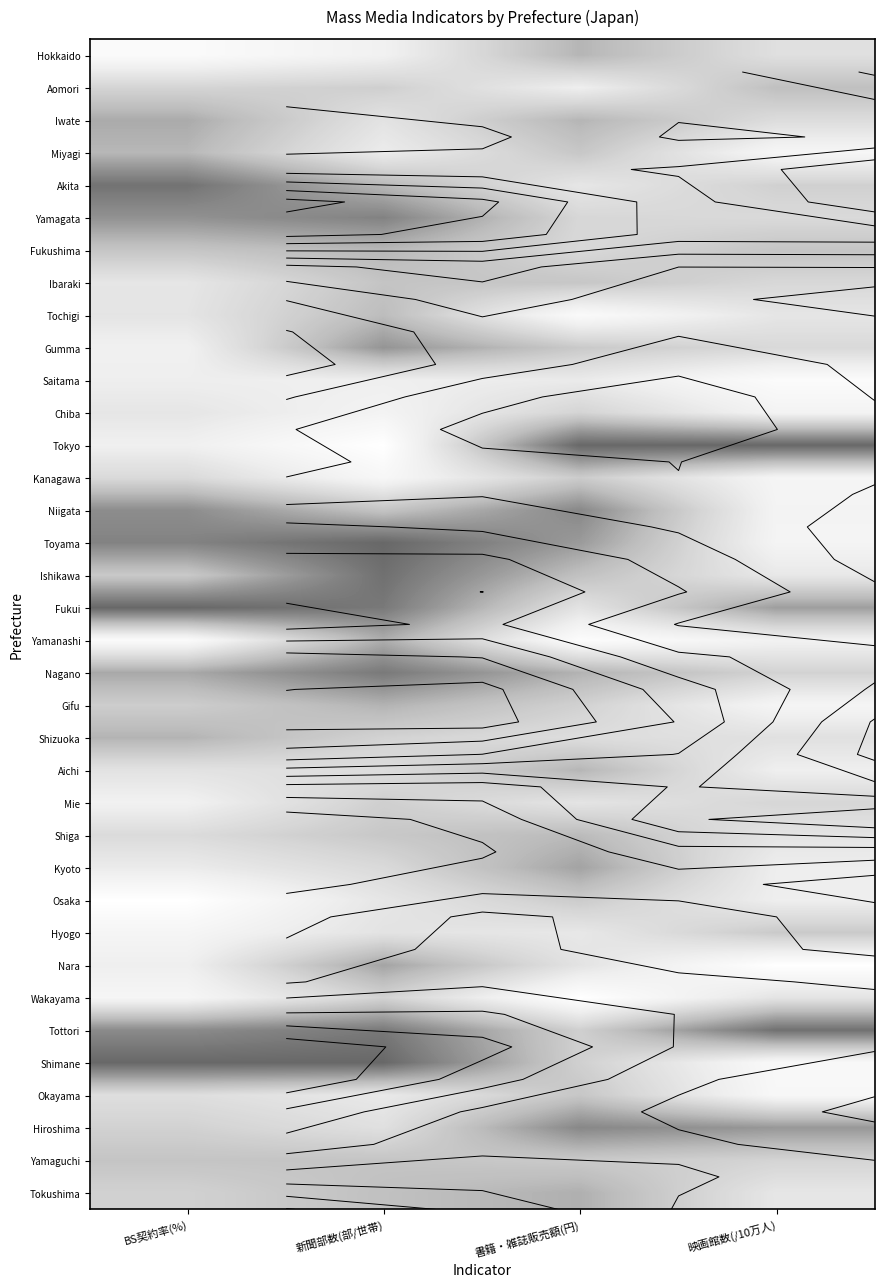

Is it true that Okayama equals 0.2 at 新聞部数(部/世帯)?

True